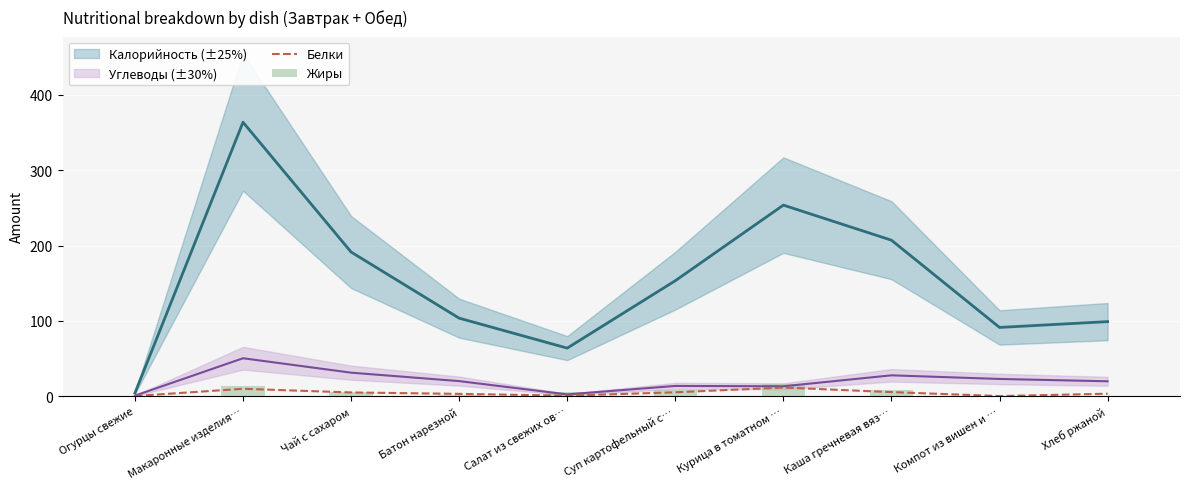

How many data points in Жиры are less than 5?

4